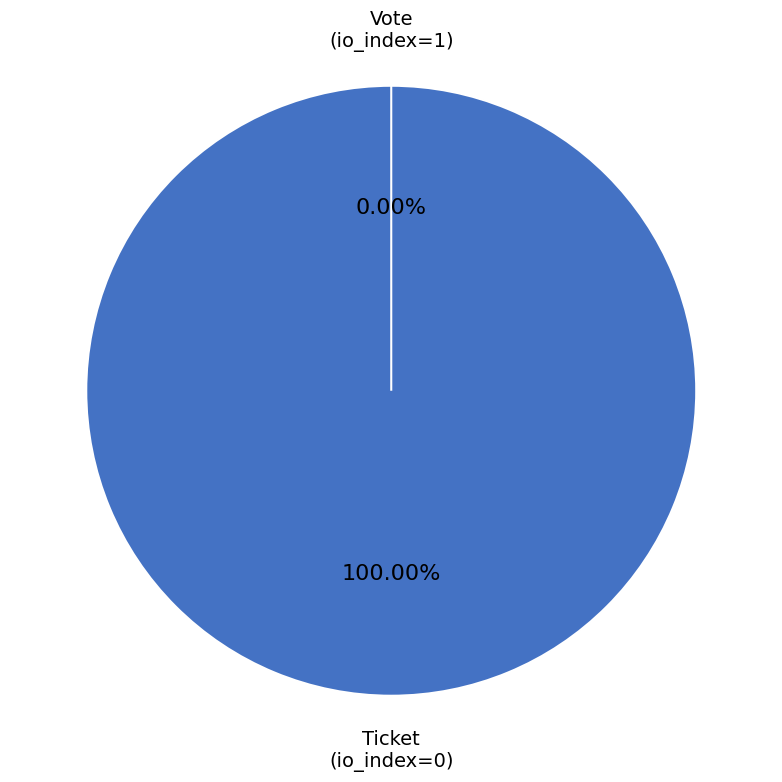

Combined, what portion of the pie is Vote (io_index=1) and Ticket (io_index=0)?

100.0%